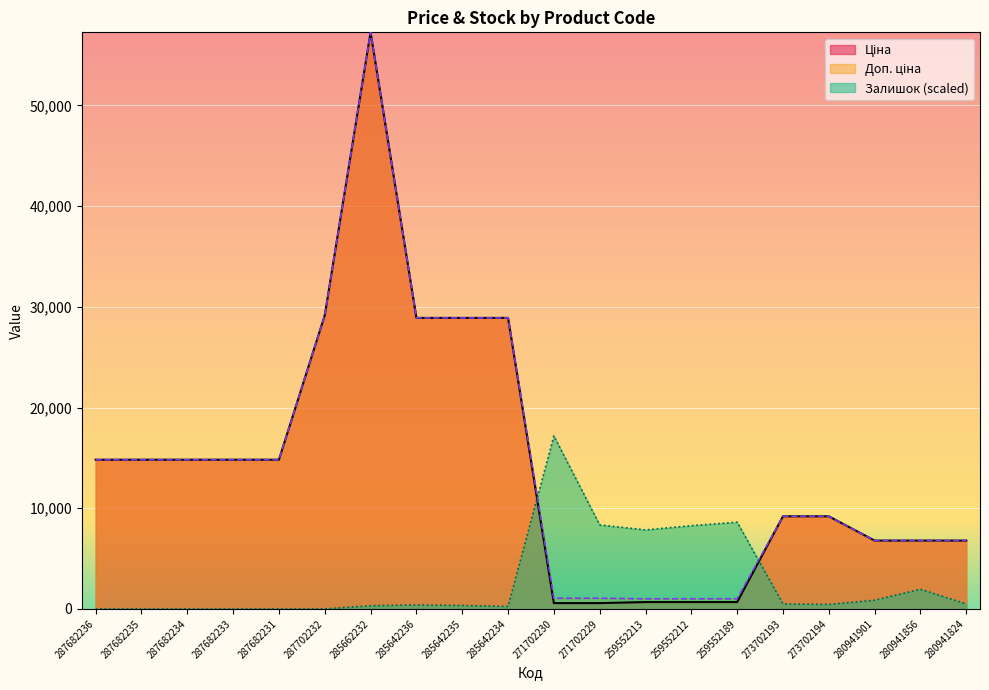

In Залишок, how many points are higher than both neighbors (excluding endpoints)?

4